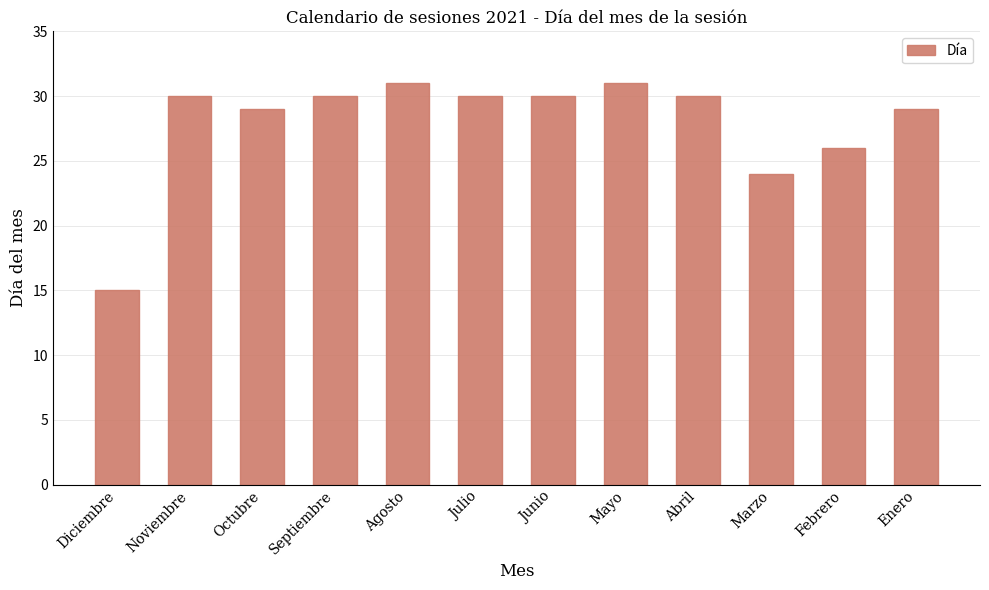

What is the change in value from Octubre to Junio?

+1